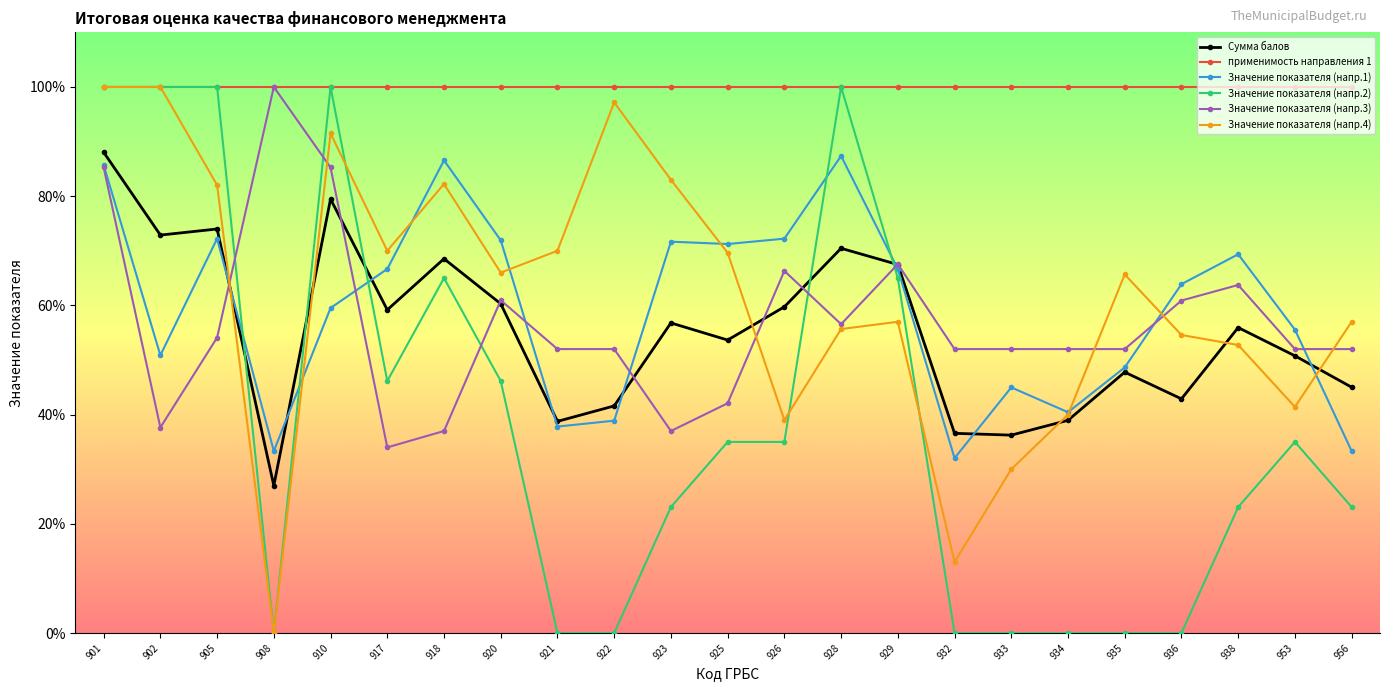

Does the chart have visible grid lines?

No